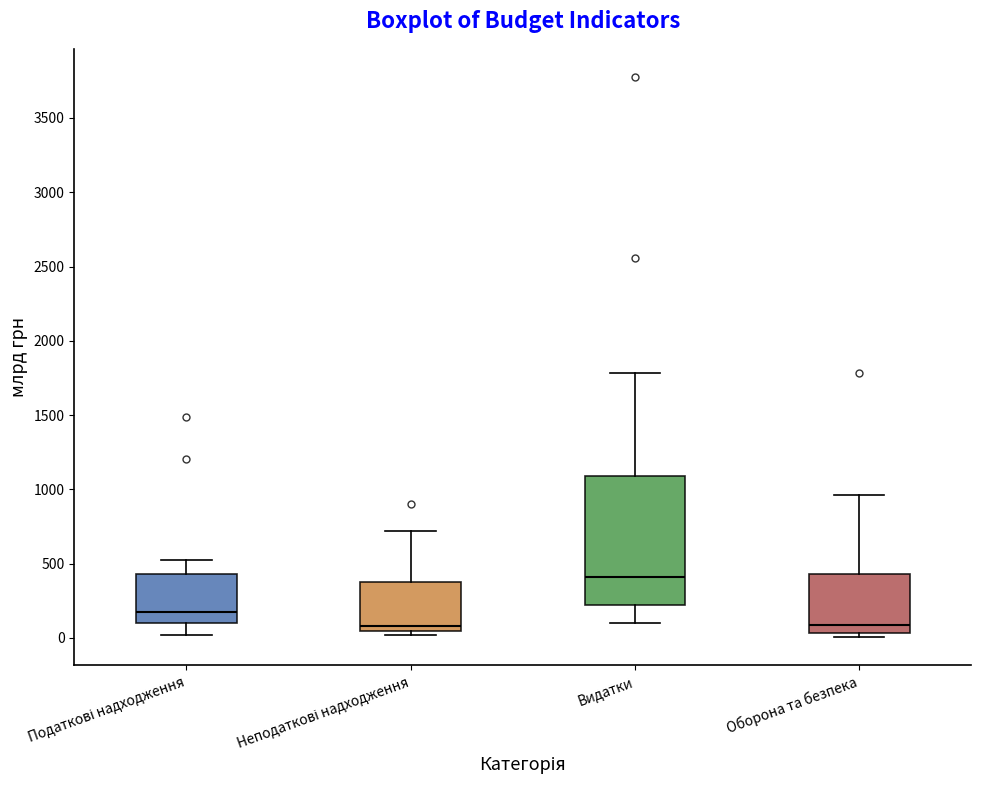

Reading left to right, transcribe this box plot: for each box, give where its median line is, the range the box spans, and where its two whiskers end, as read against the y-axis. The values are not printed on the chart, so give them approximately, as read against the axis.

Податкові надходження: median 150, box 100 to 450, whiskers 0 to 500
Неподаткові надходження: median 100, box 50 to 350, whiskers 0 to 700
Видатки: median 400, box 200 to 1100, whiskers 100 to 1800
Оборона та безпека: median 100, box 50 to 450, whiskers 0 to 950